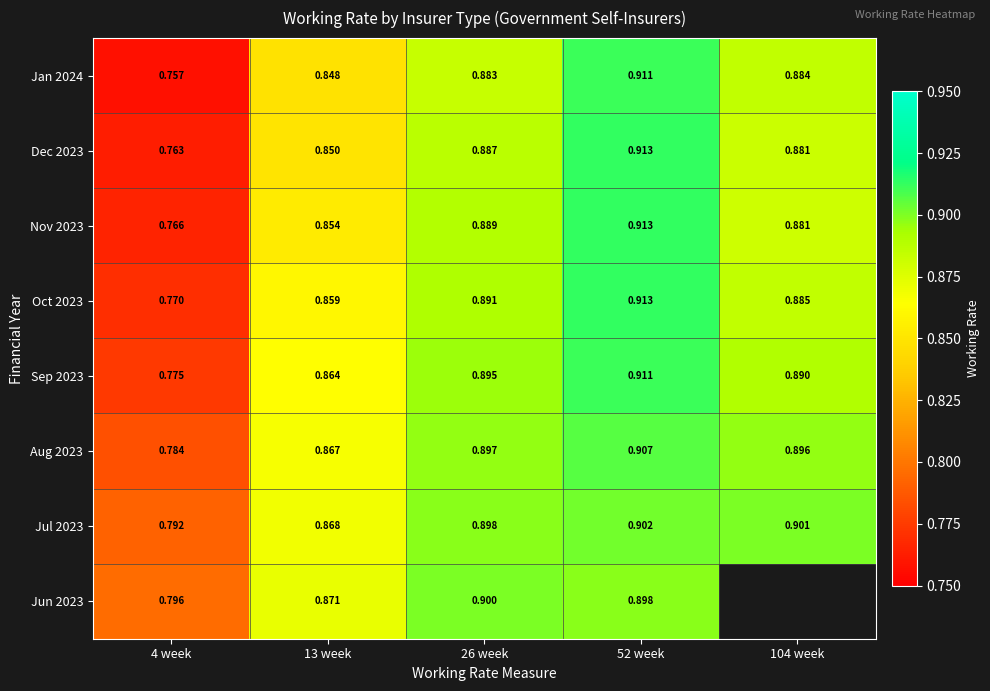

What is the maximum value shown in the chart?

0.9